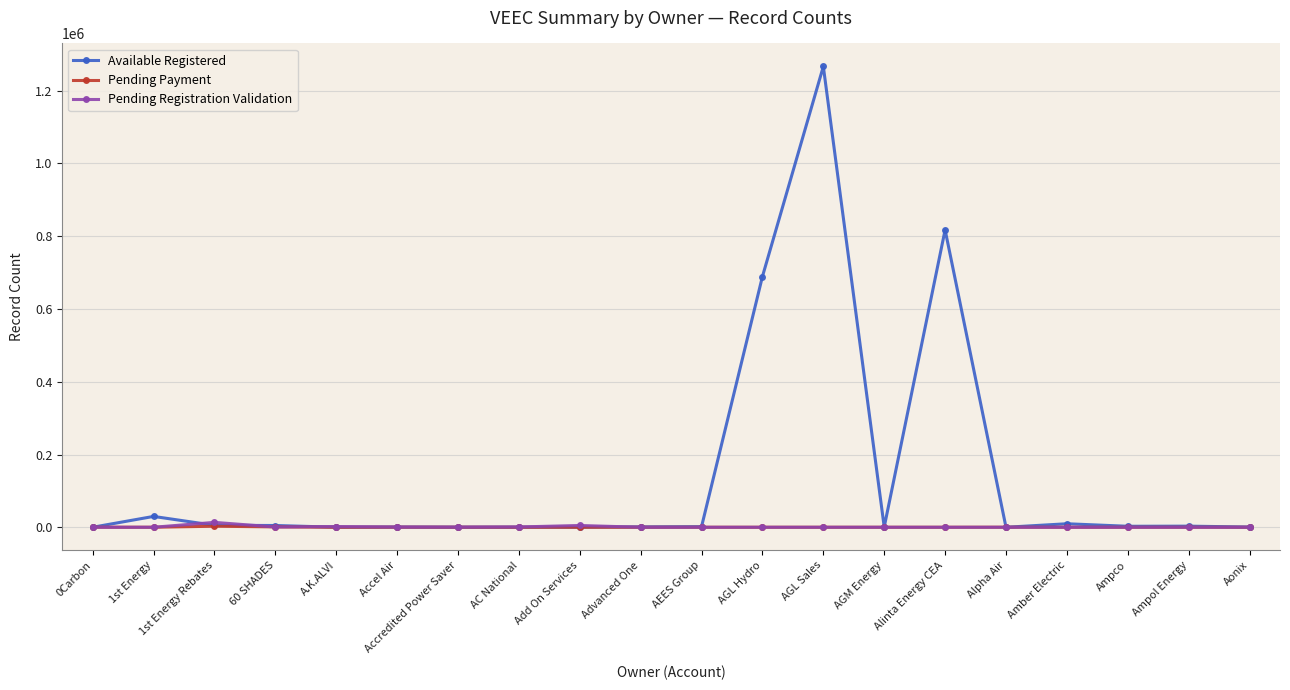

Which series has the largest total across all categories?

Available Registered